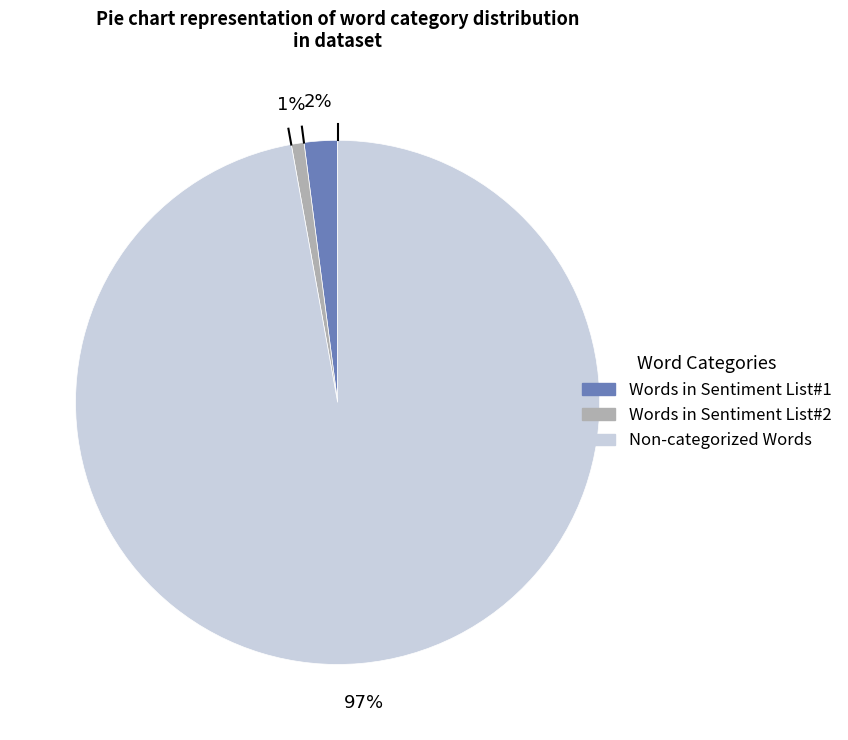

Does any single category account for the majority?

Yes